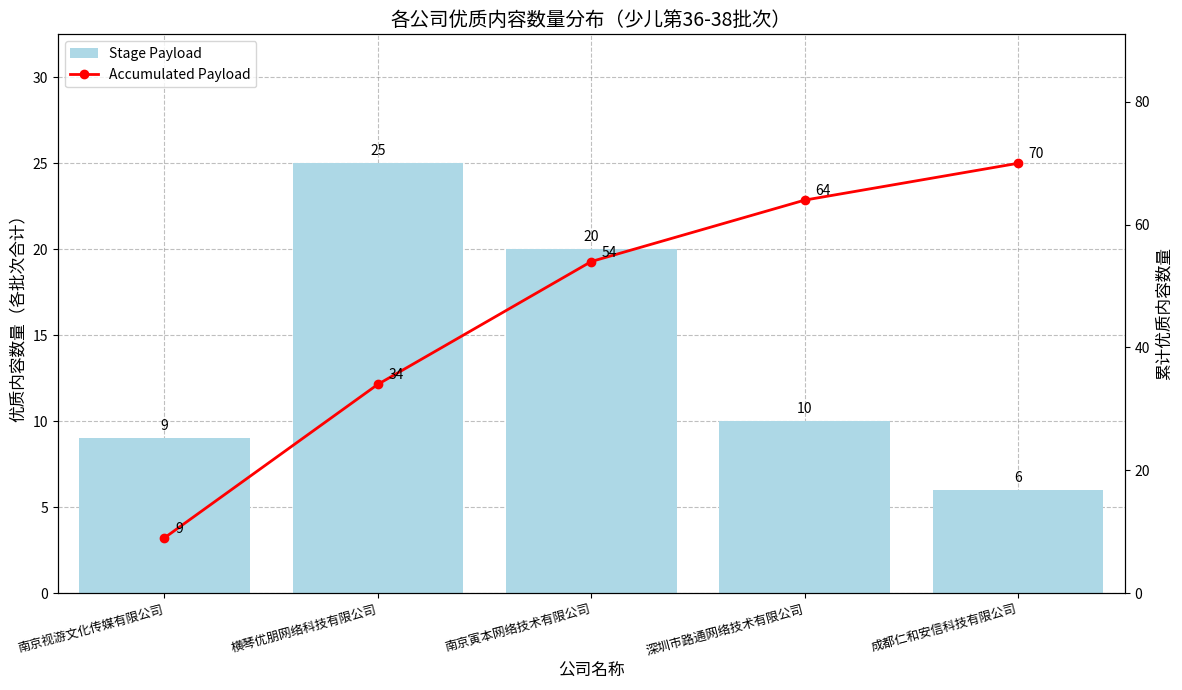

True or false: Accumulated Payload has a value of 115 at 深圳市路通网络技术有限公司.

False